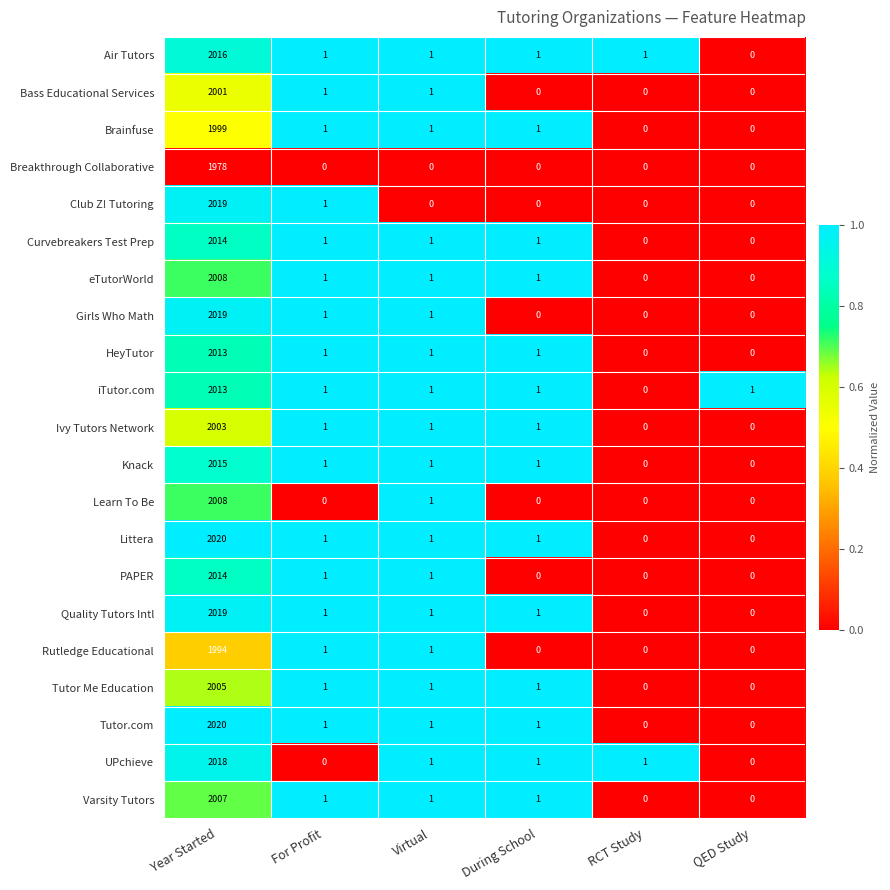

What is the average value of the HeyTutor series?

336